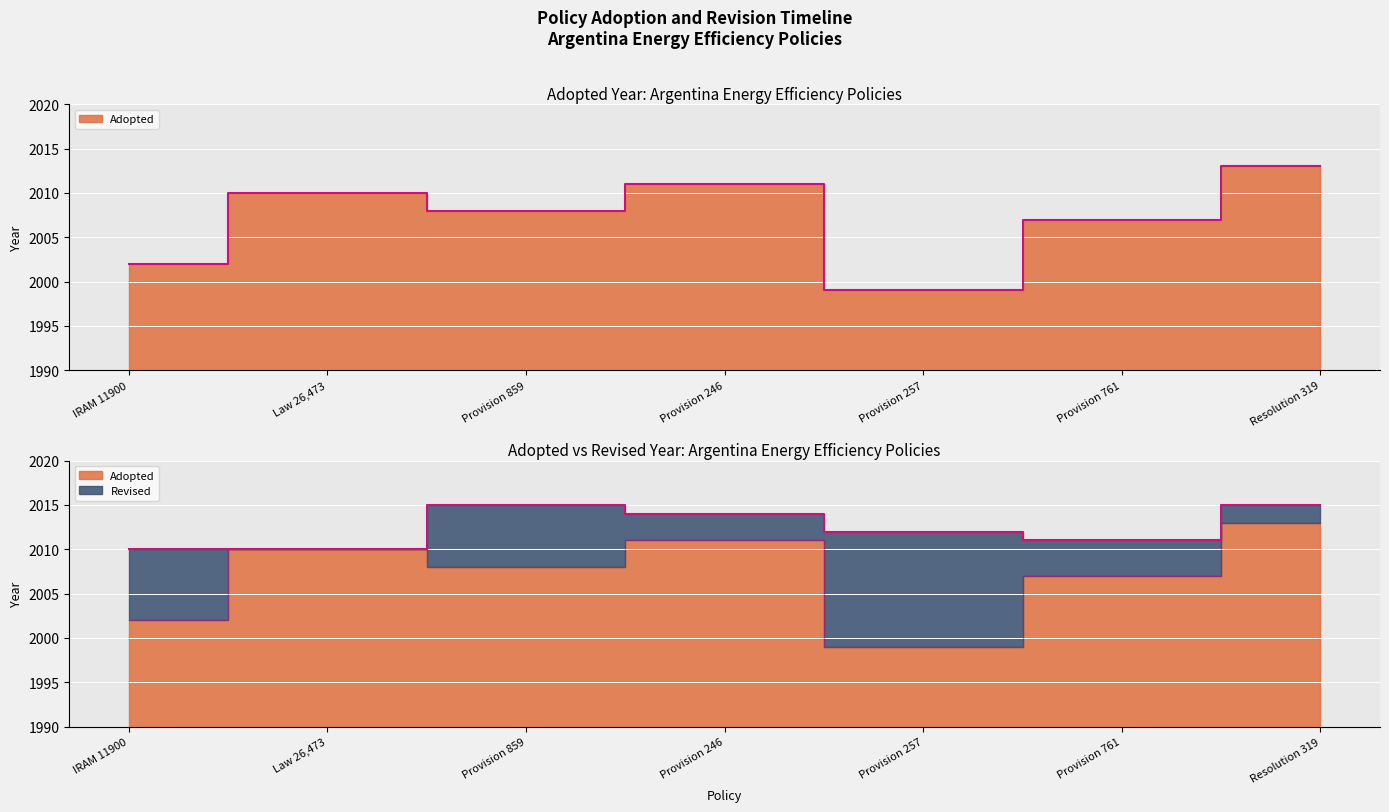

True or false: Revised and Adopted cross at least once.

False